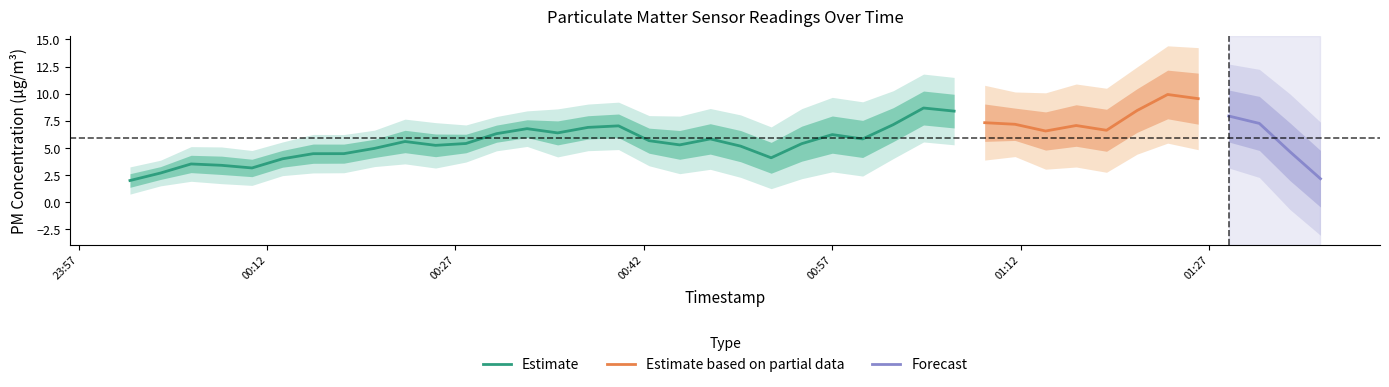

True or false: P2 and P1 intersect in this chart.

False